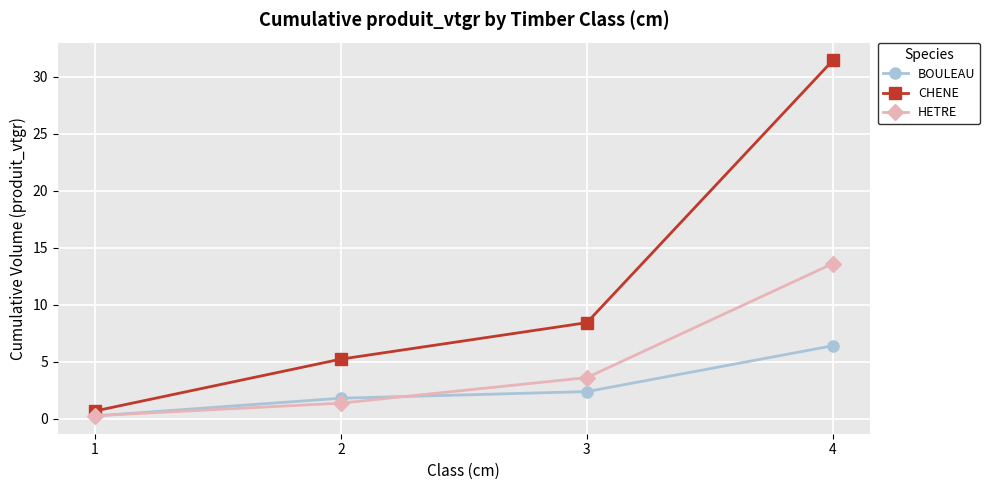

What is the spread (max minus min) of values at 1?

0.4